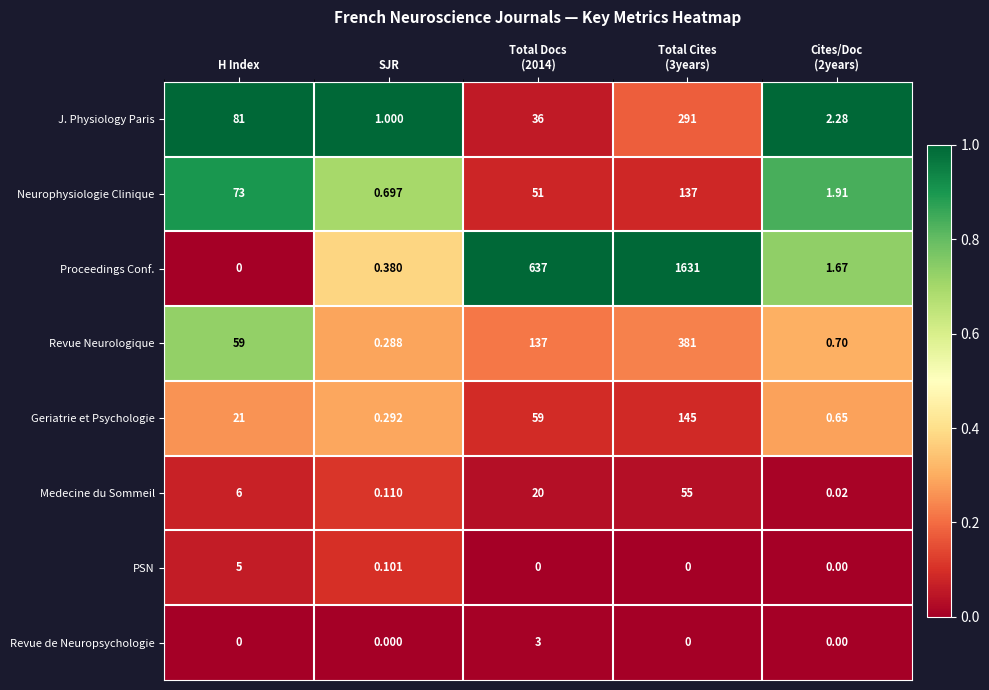

Rank the series by their maximum value, from highest to lowest.

Proceedings Conf., Revue Neurologique, J. Physiology Paris, Geriatrie et Psychologie, Neurophysiologie Clinique, Medecine du Sommeil, PSN, Revue de Neuropsychologie